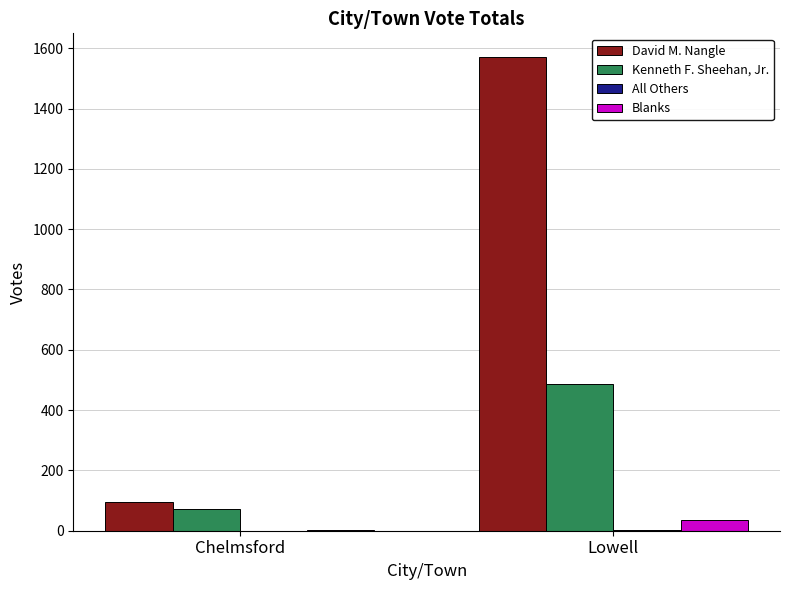

At which category is the sum across all series the highest?

Lowell